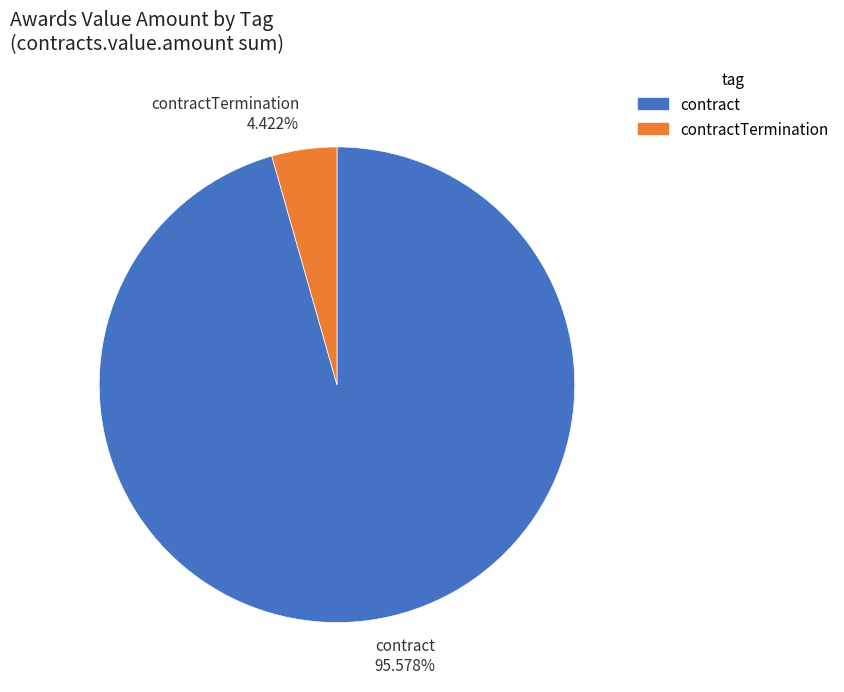

Which category has the smallest portion of the pie?

contractTermination